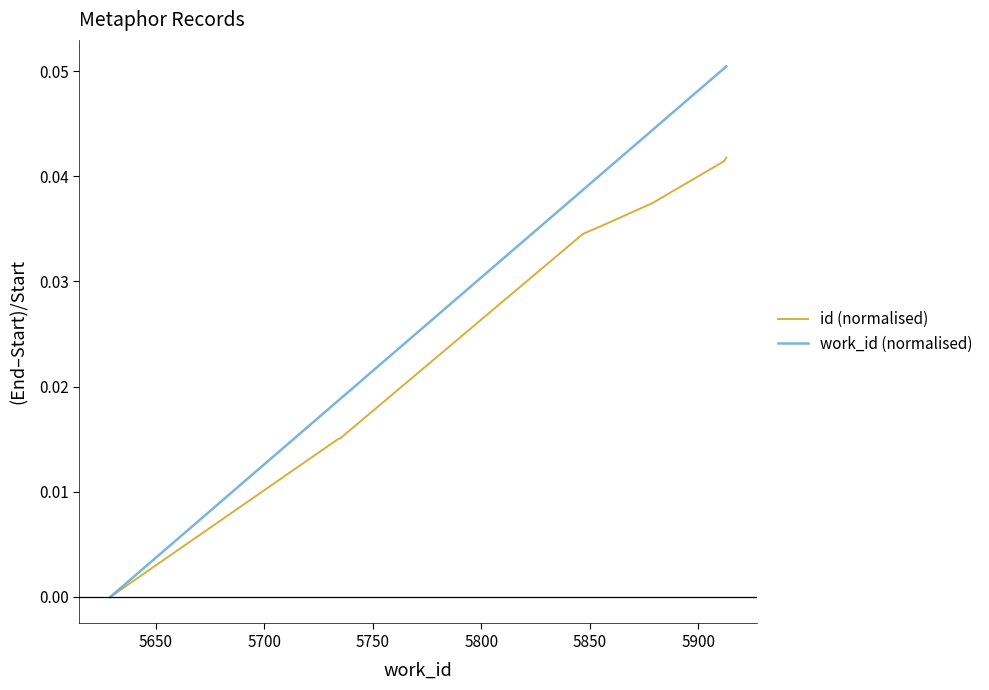

Which series has the widest spread of values?

work_id (normalised)